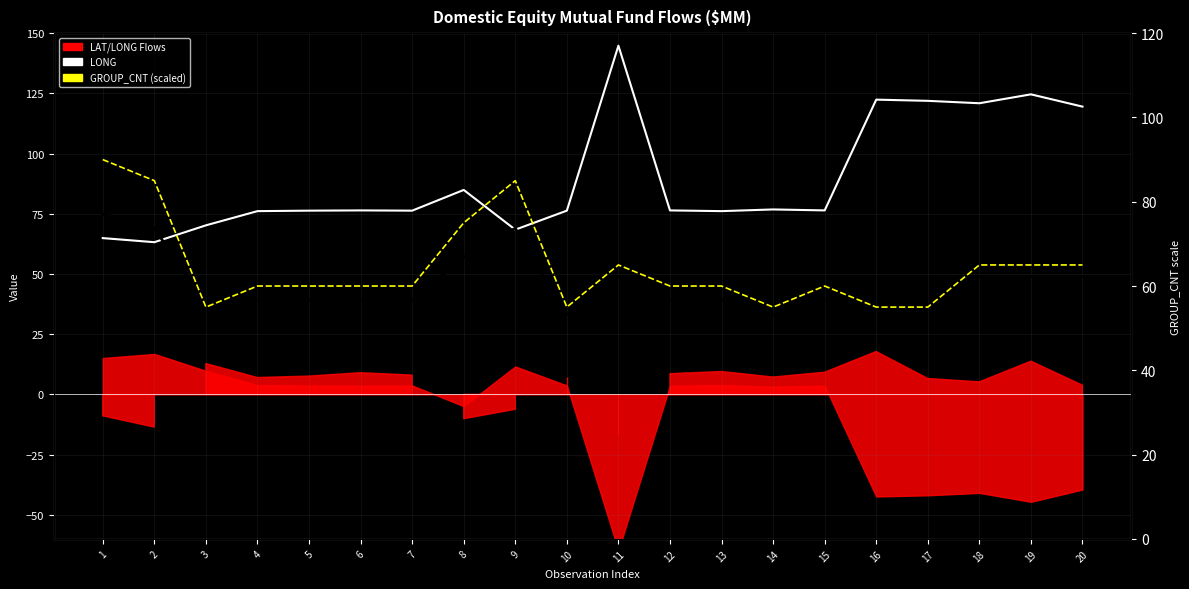

What is the minimum value shown in the chart?

33.0